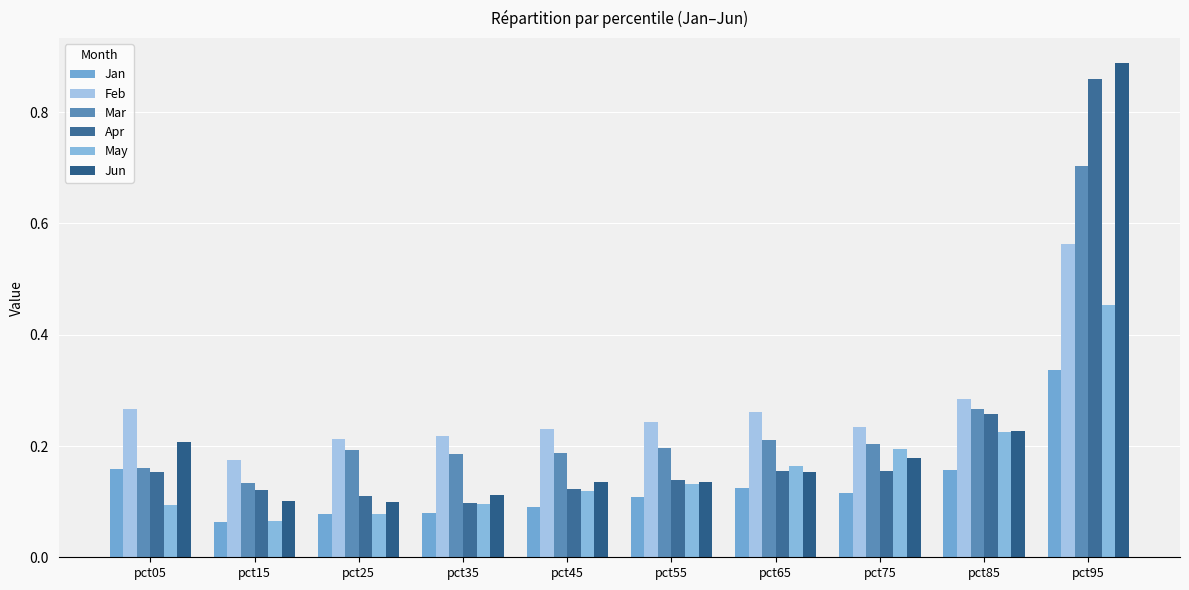

How many groups of bars are there?

10